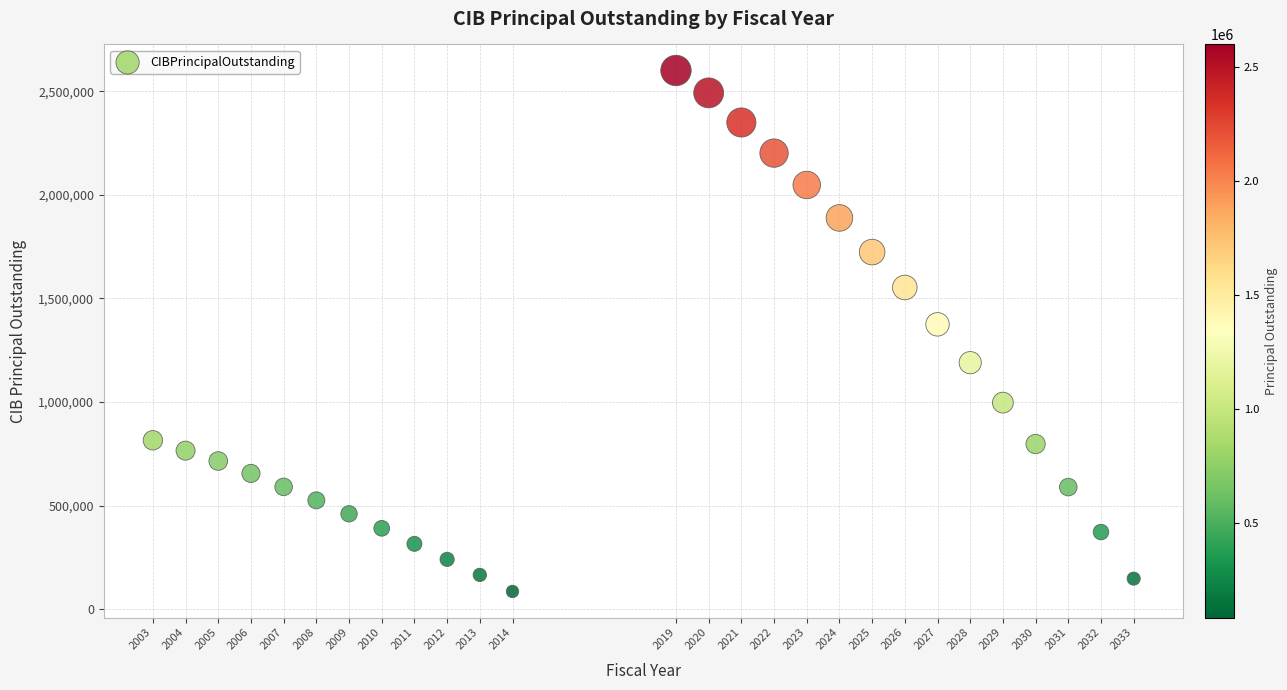

What is the range of X values (max minus min)?

30